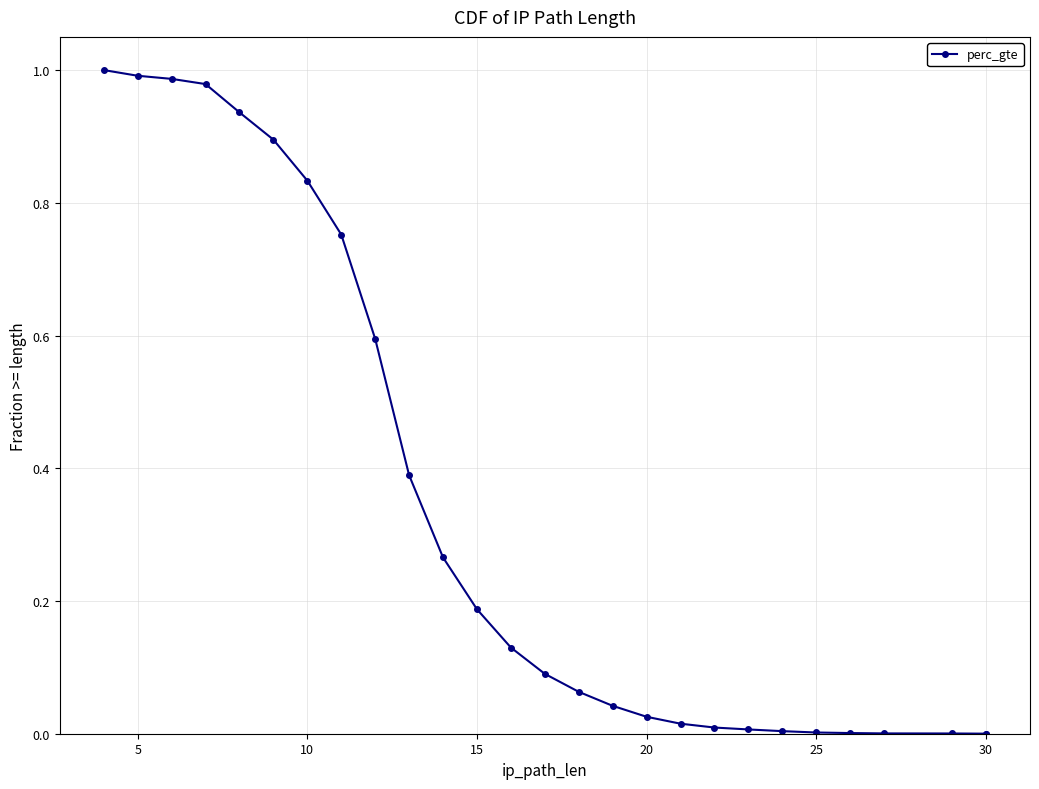

Does the chart display data point markers on the line(s)?

Yes